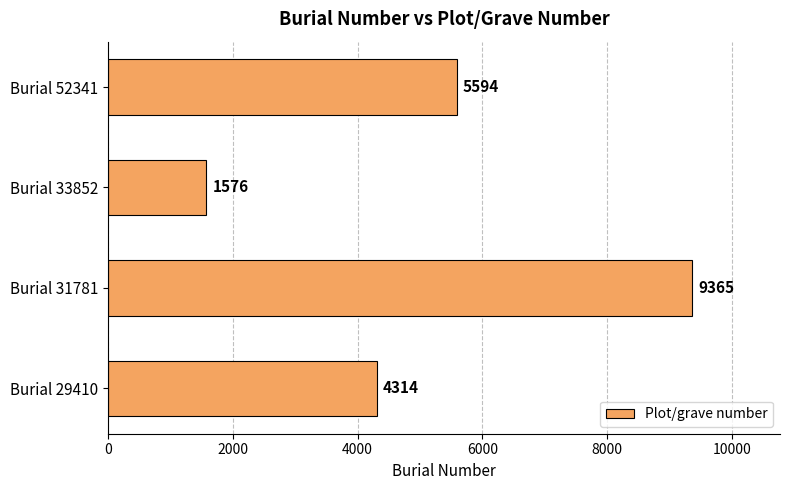

What is the change in value from Burial 29410 to Burial 31781?

+5051